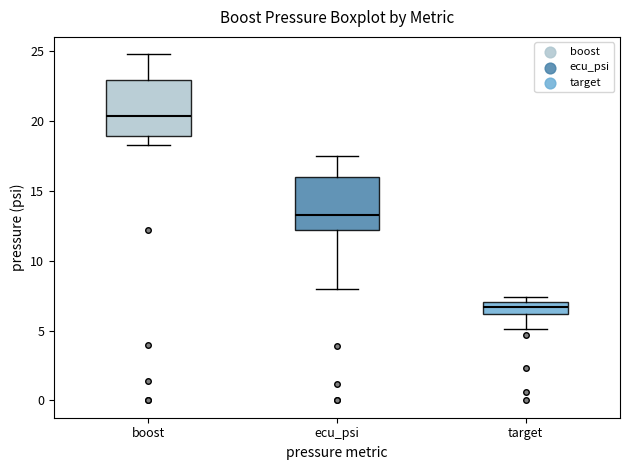

Reading left to right, transcribe this box plot: for each box, give where its median line is, the range the box spans, and where its two whiskers end, as read against the y-axis. The values are not printed on the chart, so give them approximately, as read against the axis.

boost: median 20.5, box 19.0 to 23.0, whiskers 18.5 to 25.0
ecu_psi: median 13.5, box 12.0 to 16.0, whiskers 8.0 to 17.5
target: median 6.5, box 6.0 to 7.0, whiskers 5.0 to 7.5